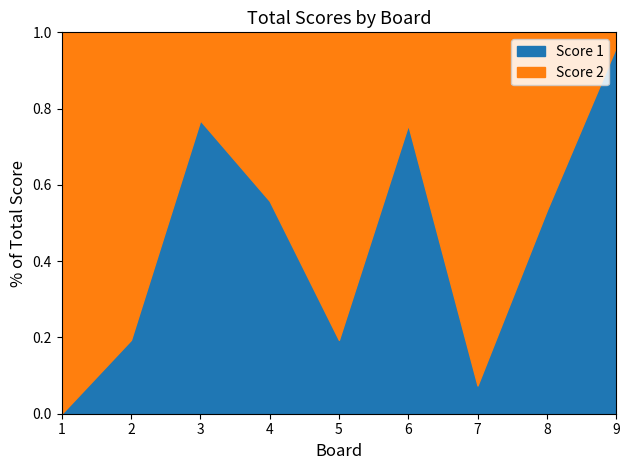

In Score 2, how many points are lower than both neighbors (excluding endpoints)?

2